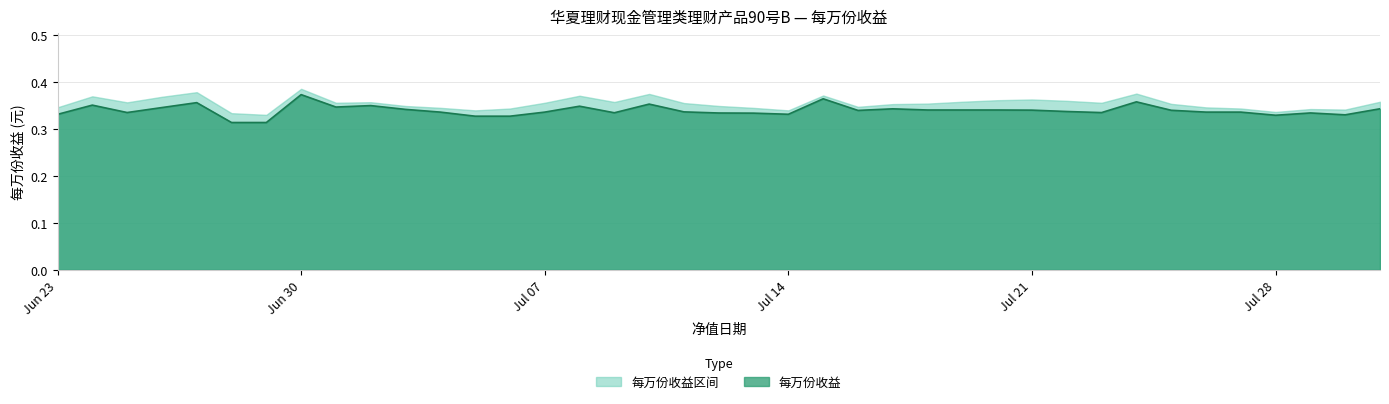

How many lines are shown in the chart?

2